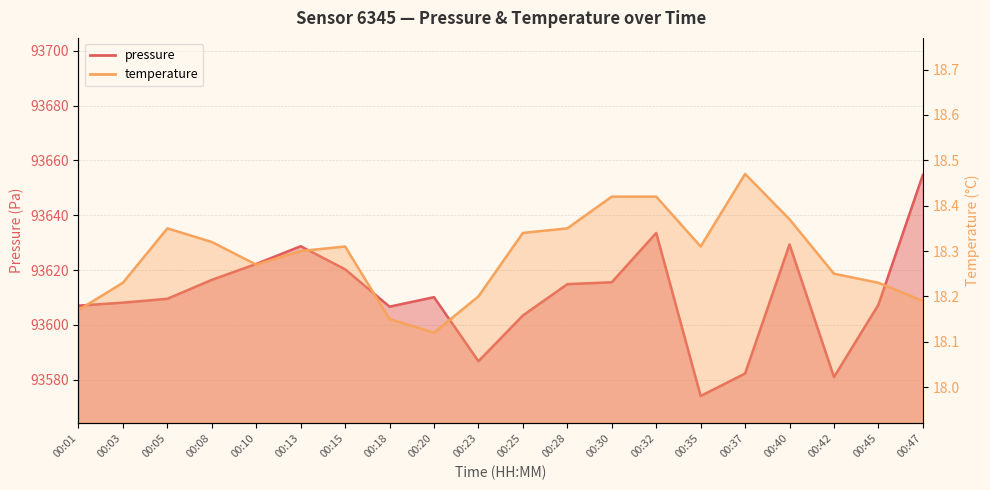

Does the chart display data point markers on the line(s)?

No